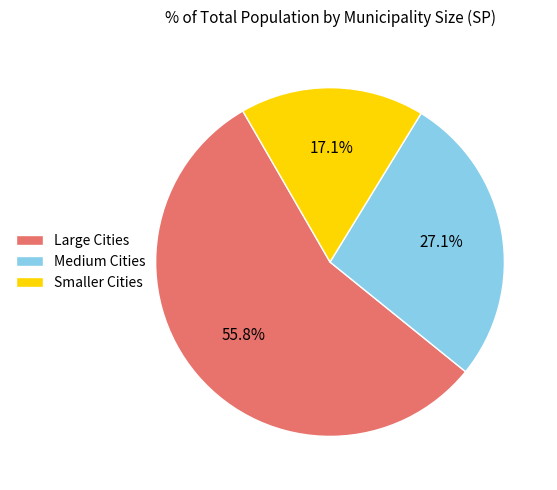

Which slice is the smallest?

Smaller Cities